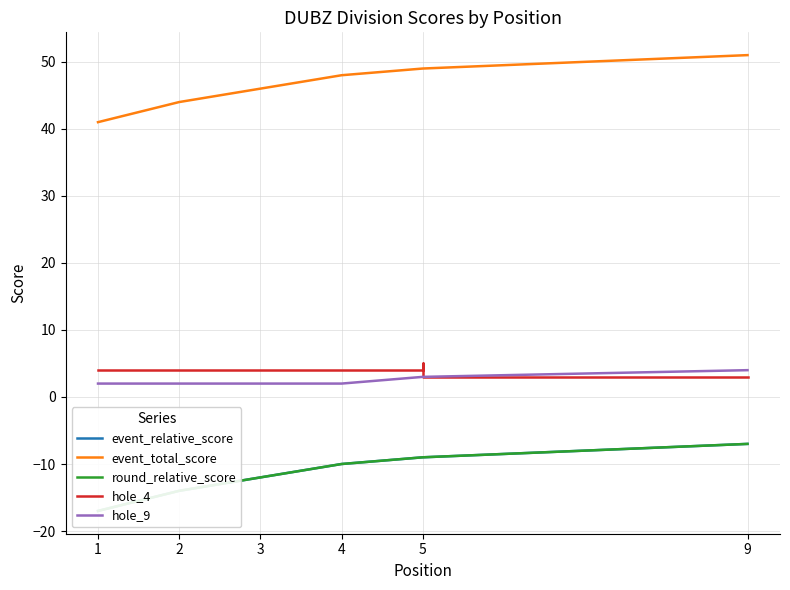

Which series changed the most between 1 and 4?

event_relative_score